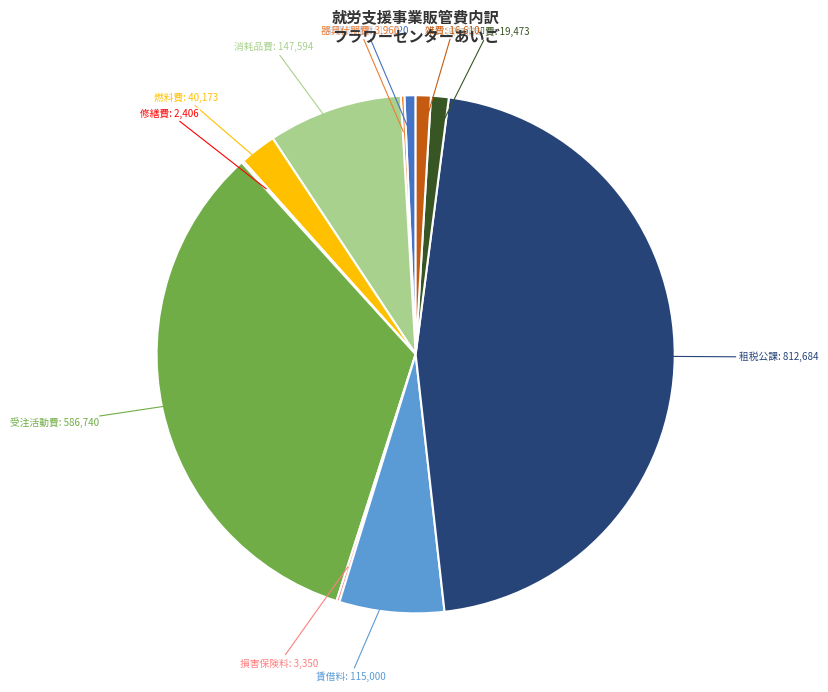

What is the largest slice in the pie chart?

租税公課